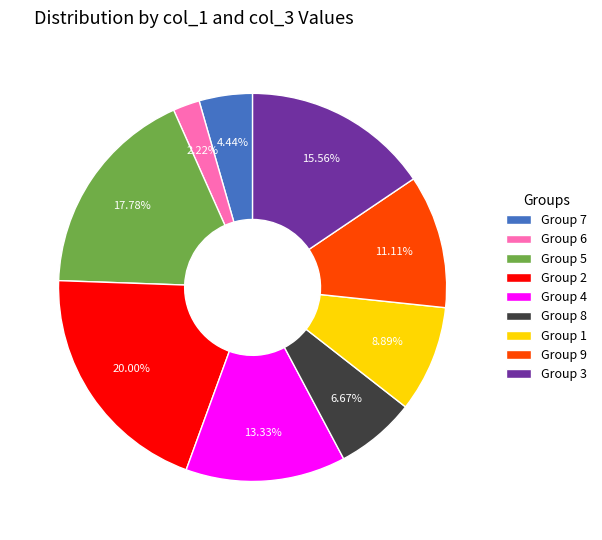

Is there any slice that represents more than half of the pie?

No